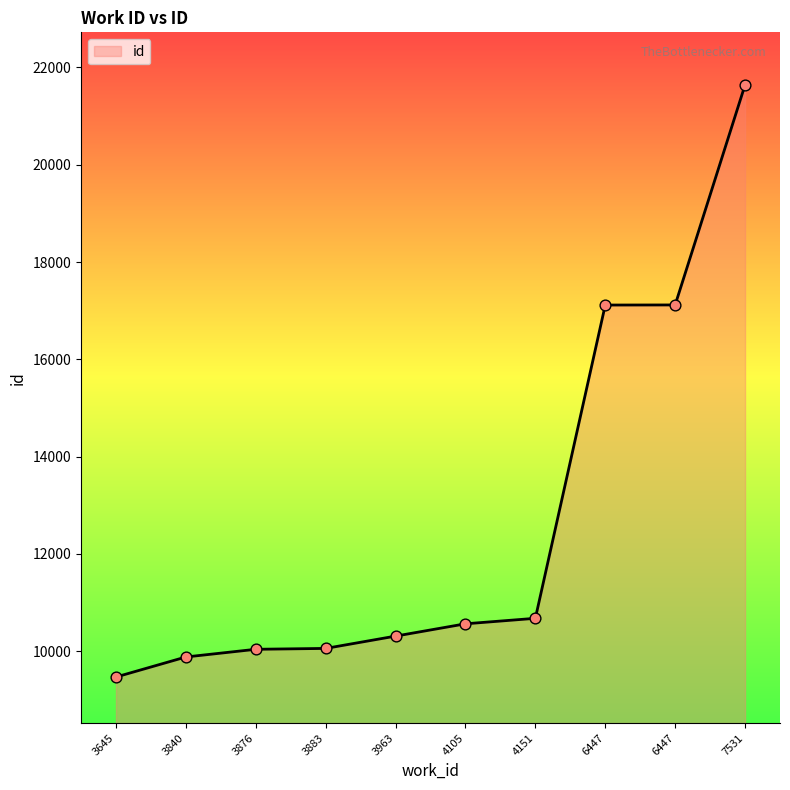

What is the ratio of the value at 3840 to the value at 3963?

1.0